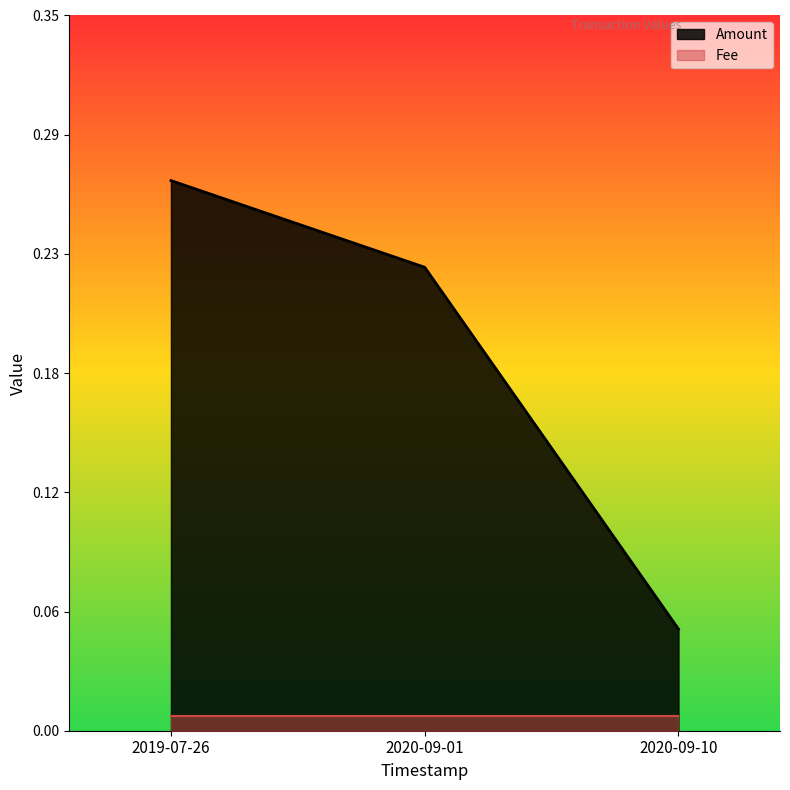

How many lines are shown in the chart?

1